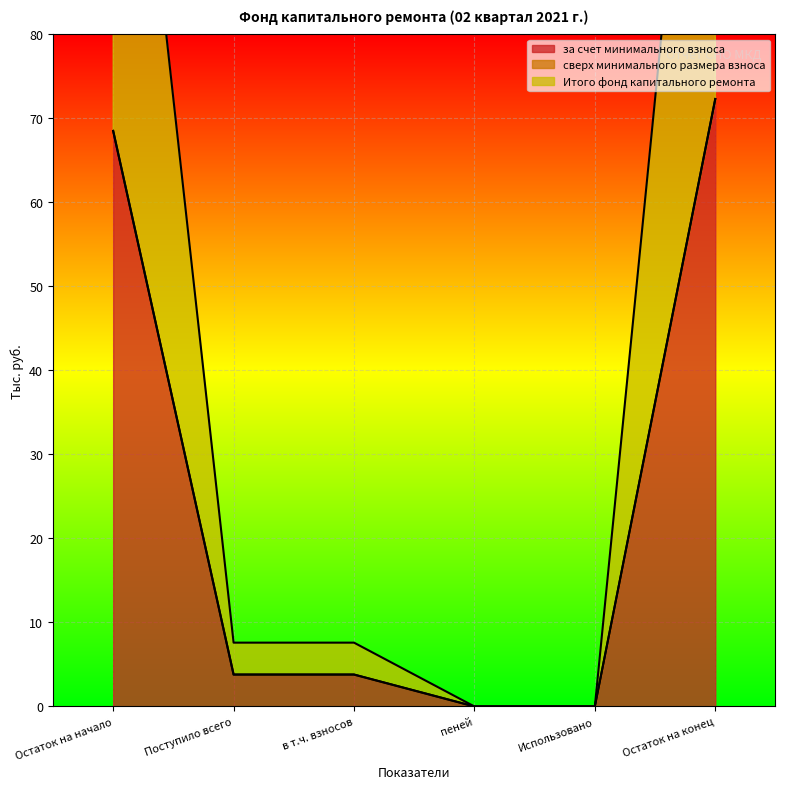

The за счет минимального взноса series shows 0.0 at пеней. True or false?

True